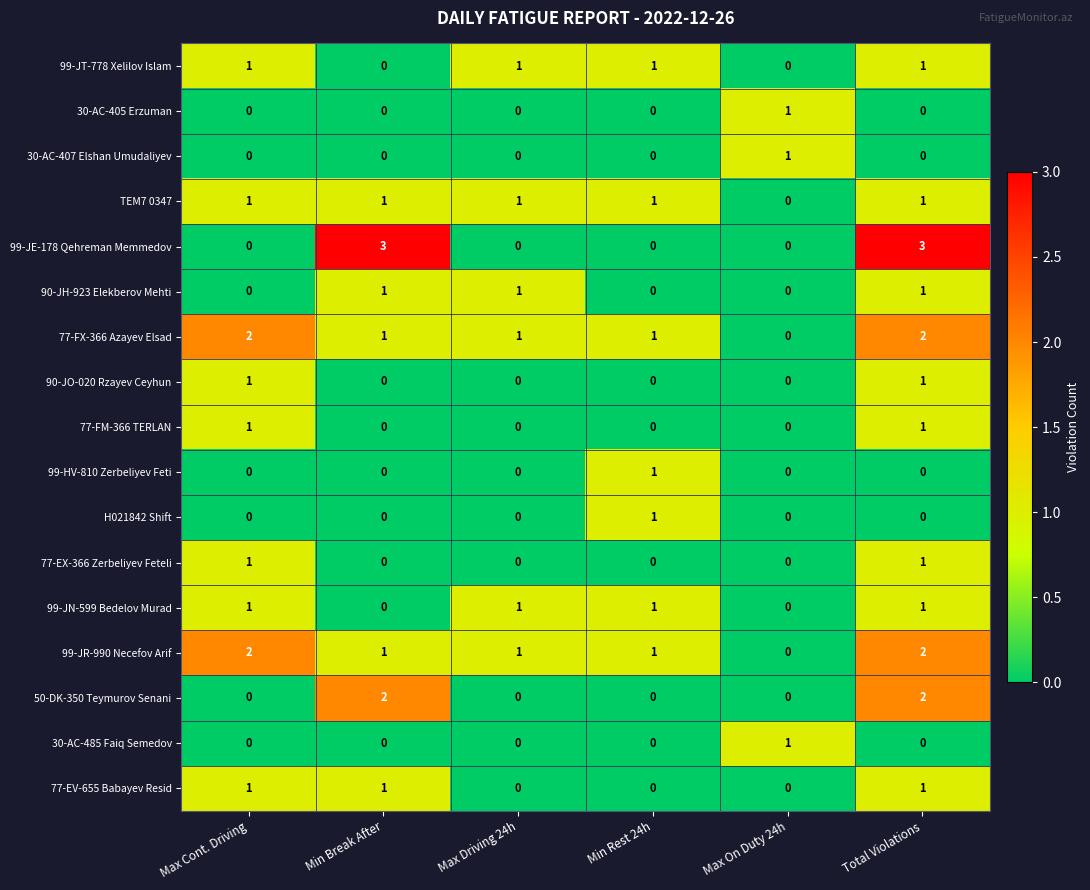

How many categories are shown in the chart?

6